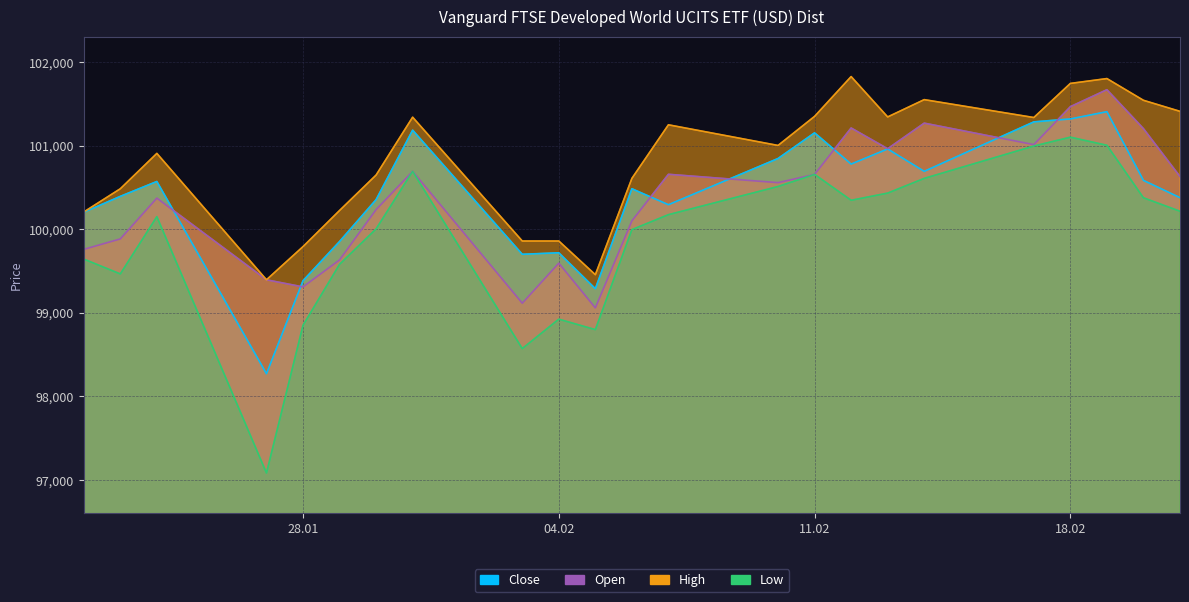

Which has a higher value, 17.02.2025 or 10.02.2025?

17.02.2025